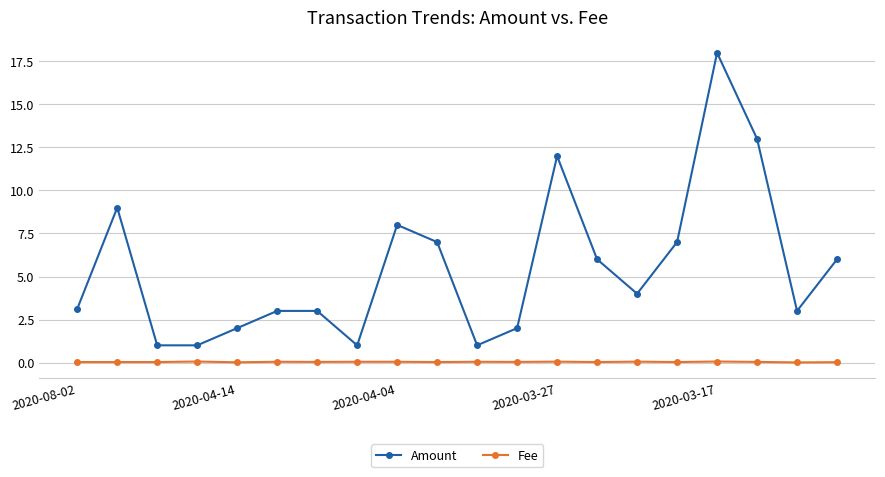

True or false: Amount has more than 1 interior local peaks.

True